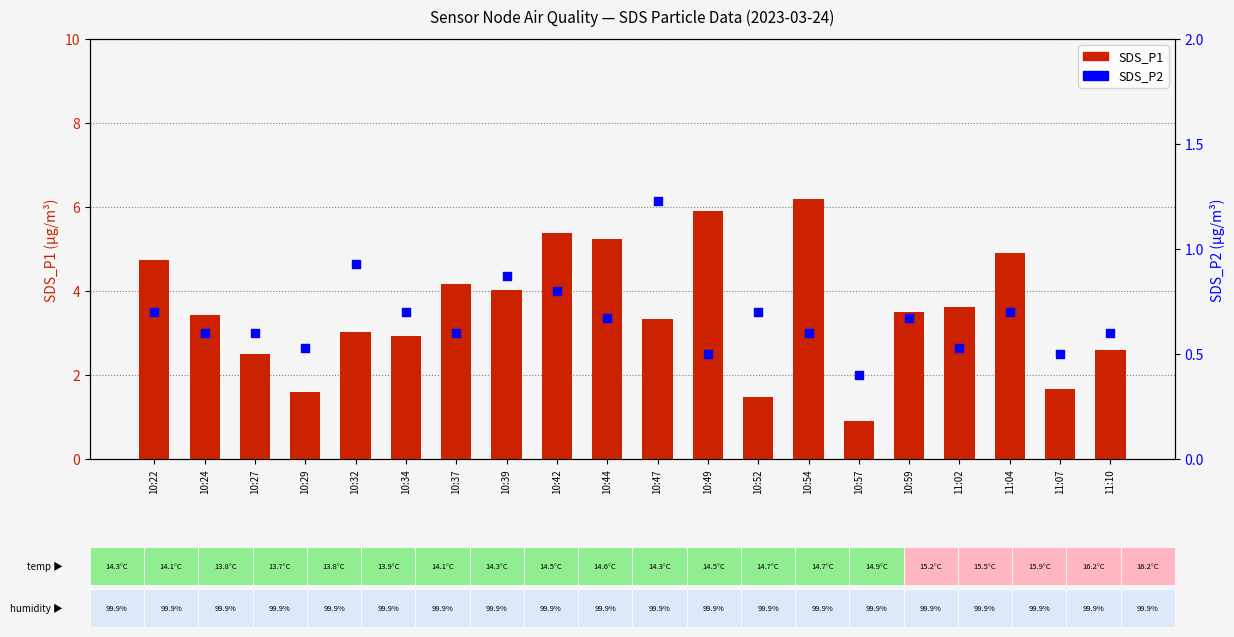

Which series has the largest total across all categories?

SDS_P1